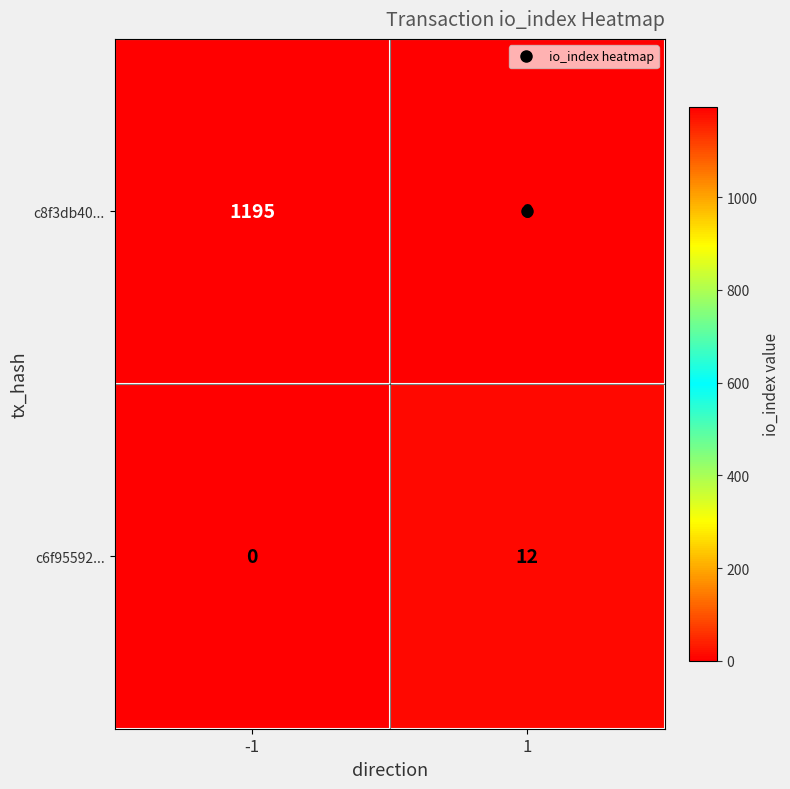

Which series has the largest range (max minus min)?

c8f3db40...